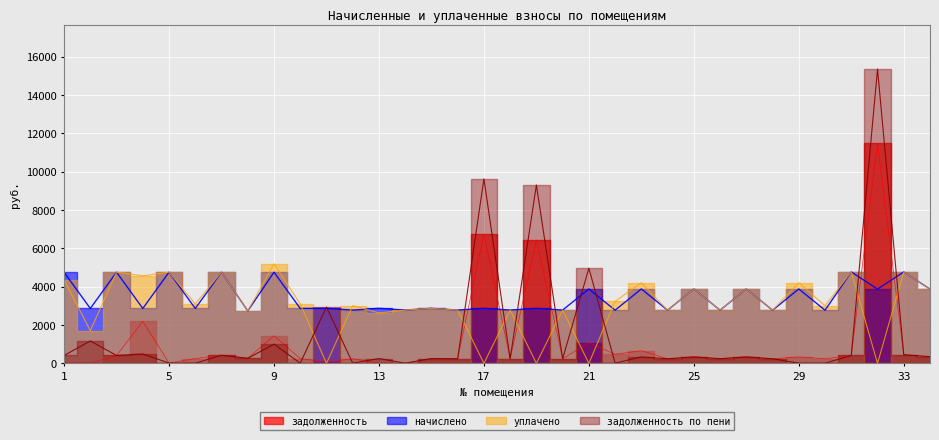

Count the number of data series in this chart.

4